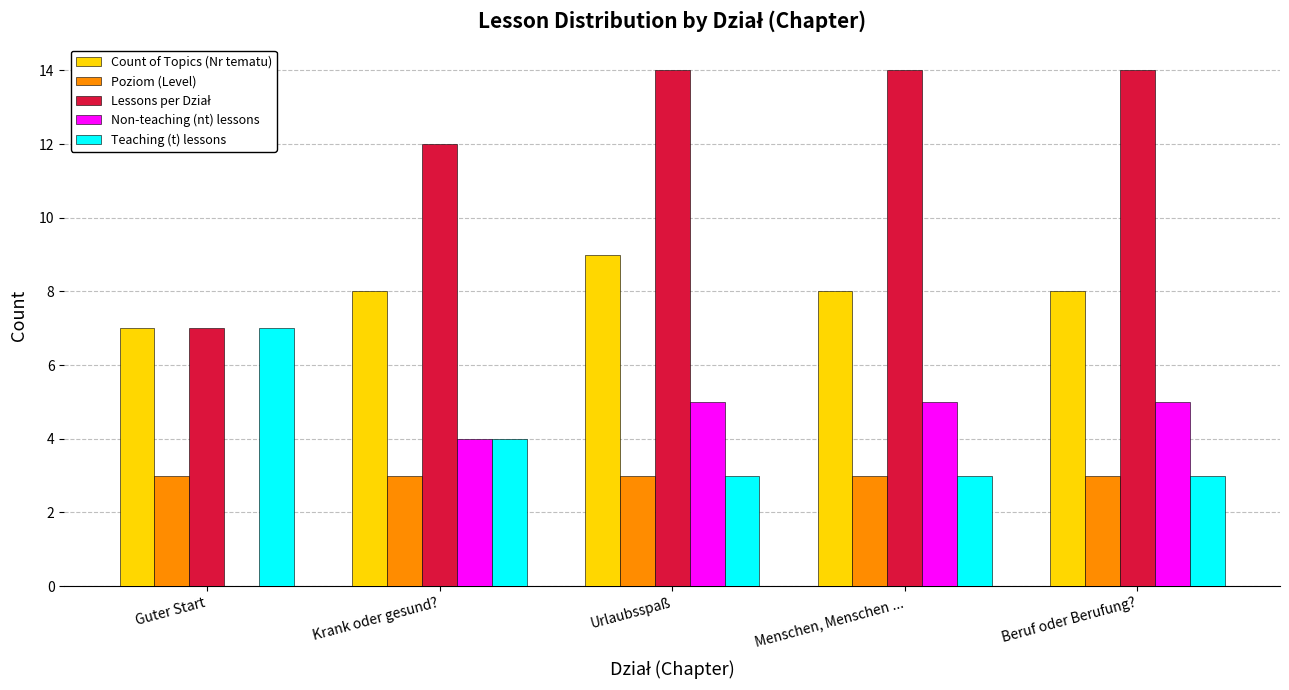

True or false: Count of Topics (Nr tematu) has a value of 7 at Guter Start.

True